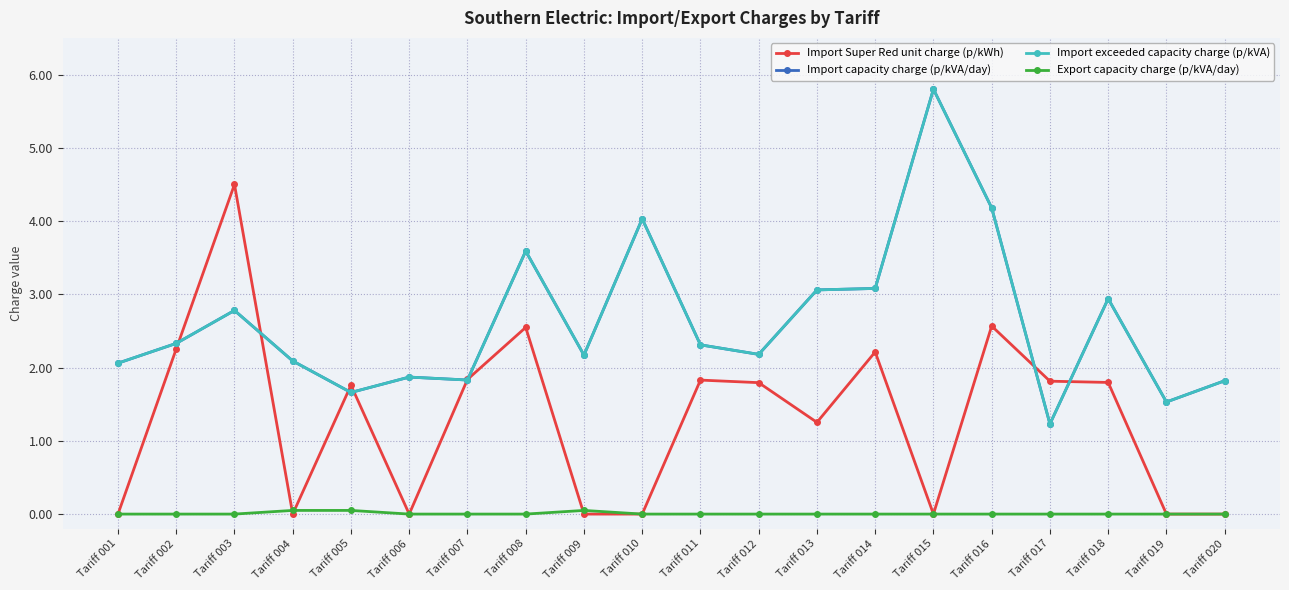

Does the chart have visible grid lines?

Yes